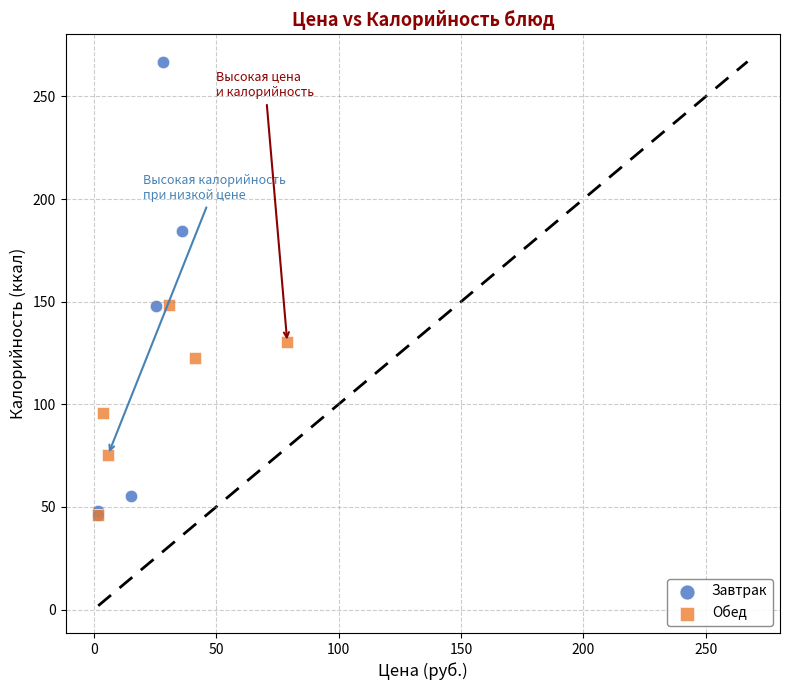

Which series contains the highest Y value?

Завтрак